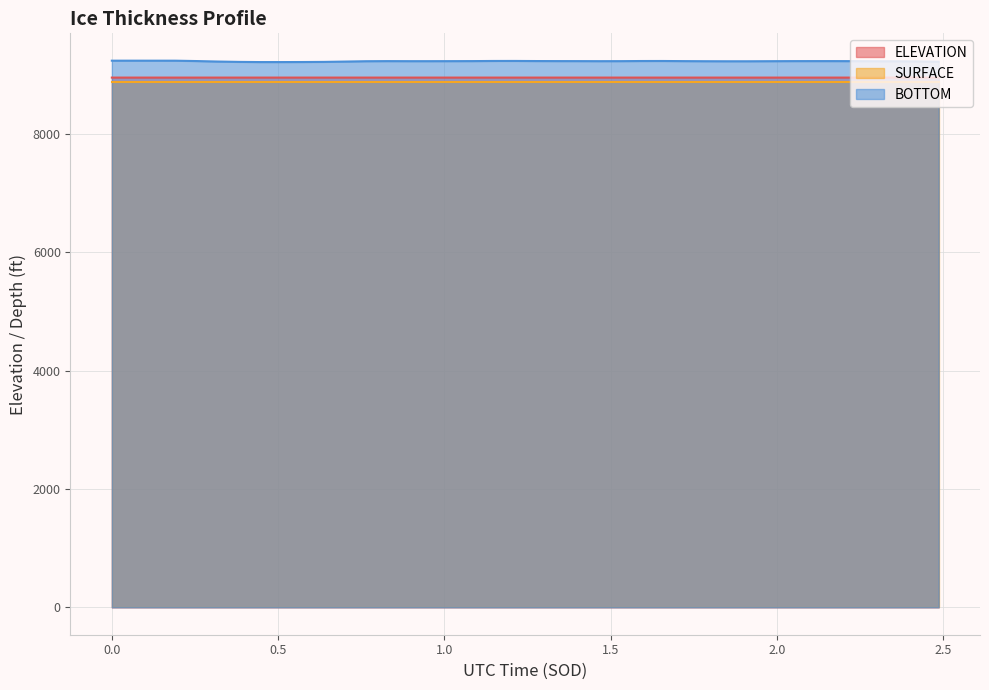

Which series has the widest spread of values?

BOTTOM